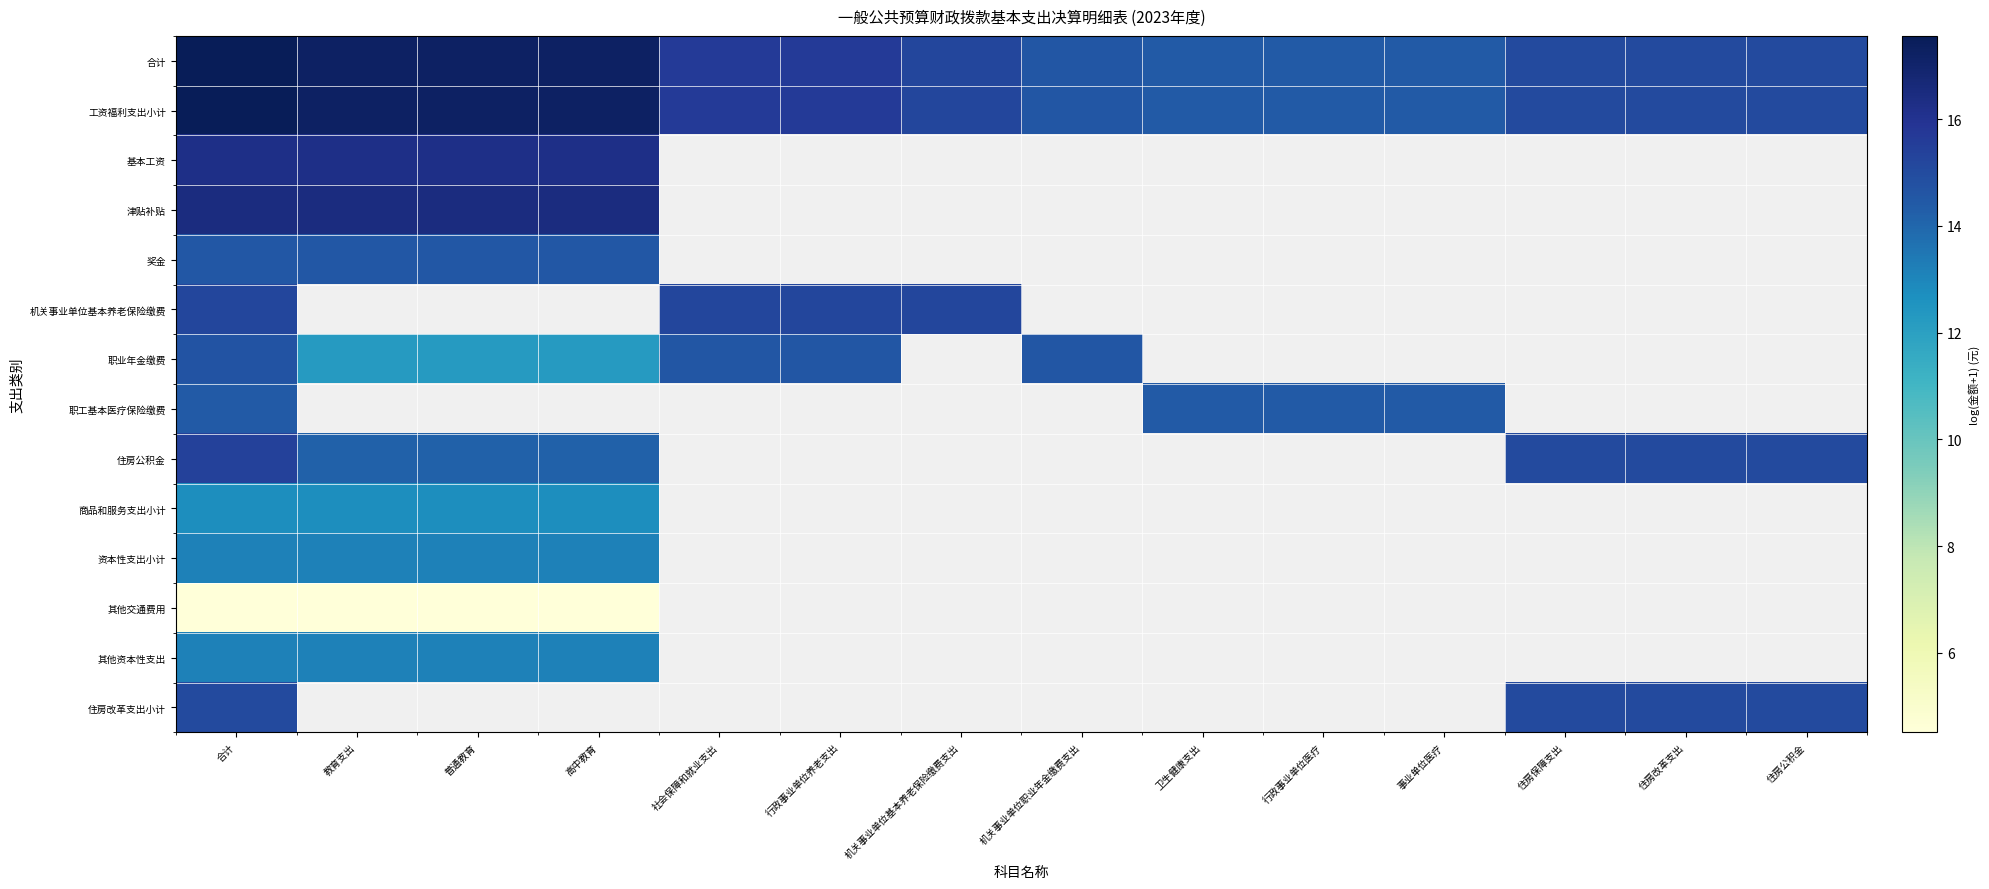

Which series has the largest total across all categories?

合计